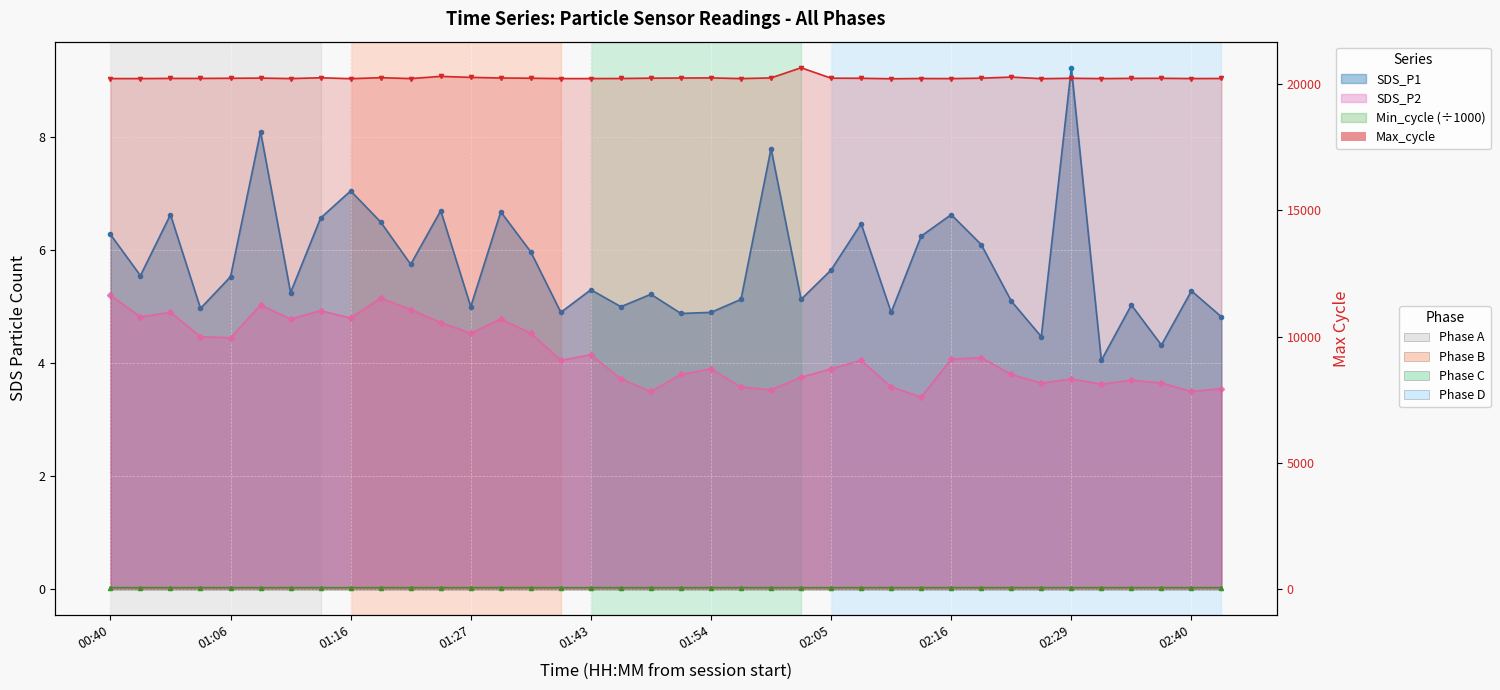

Where is the first local maximum for Max_cycle?

01:08